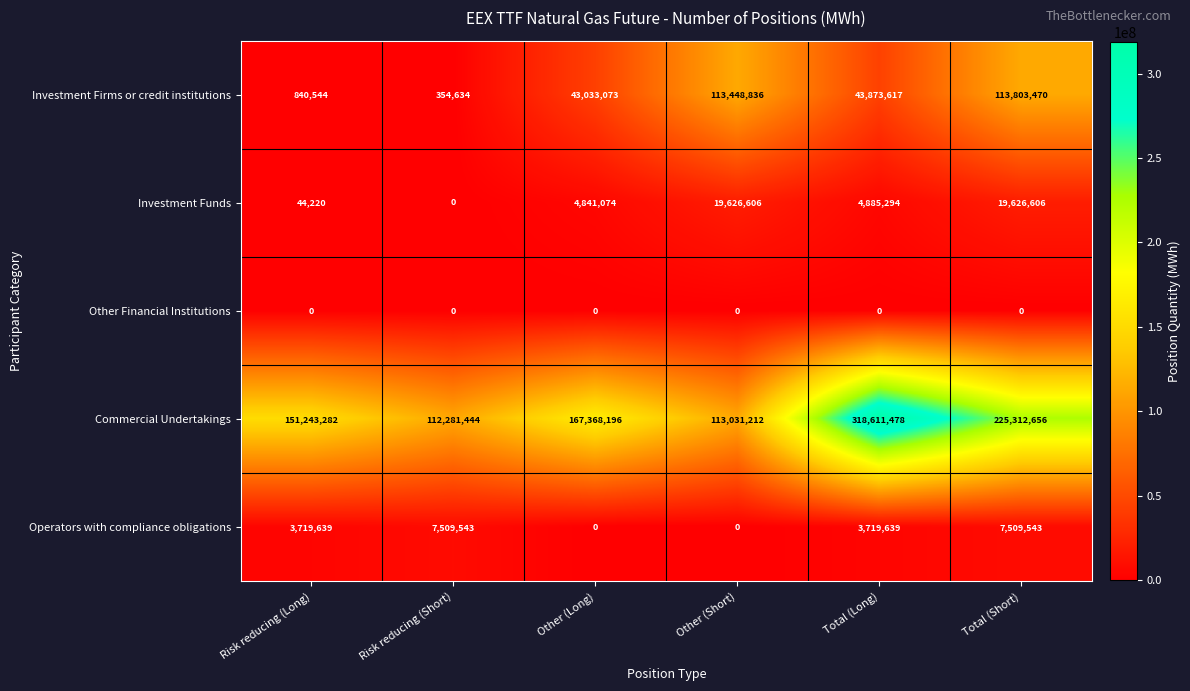

Which series has the largest range (max minus min)?

Commercial Undertakings